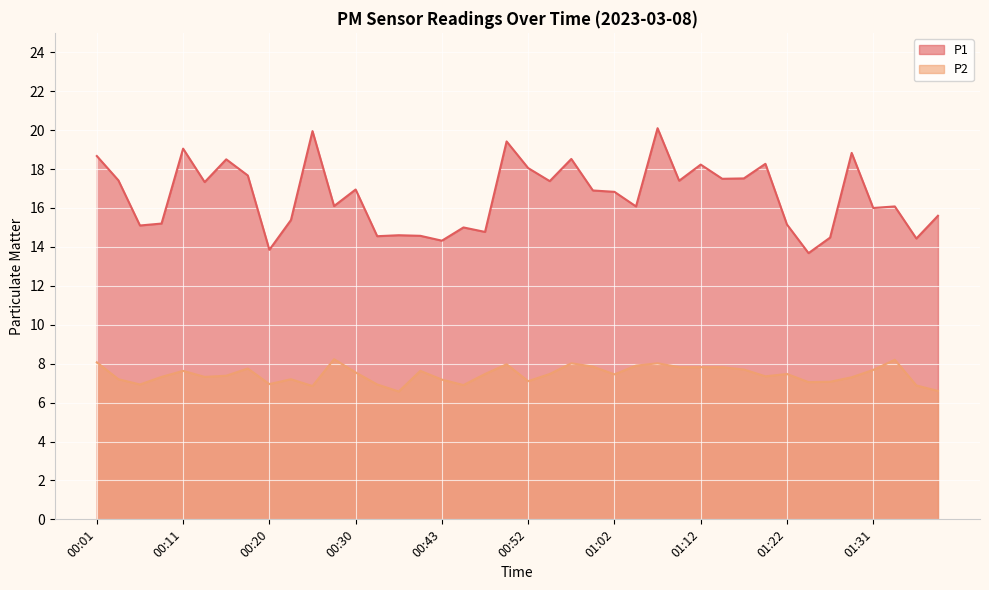

How many distinct data groups are displayed?

2